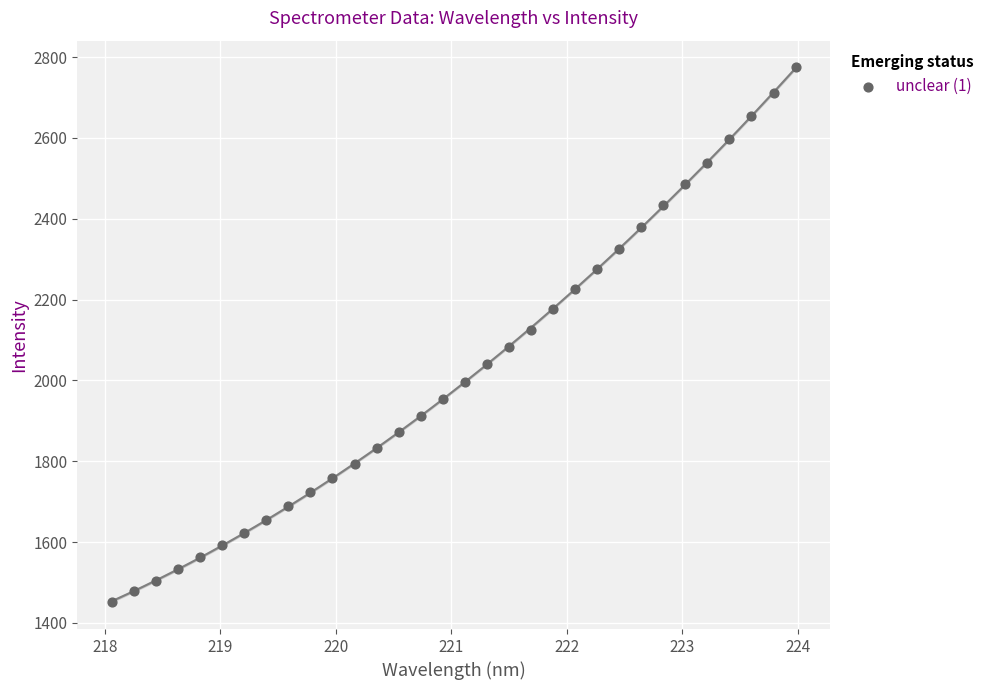

What is the range of X values (max minus min)?

5.9